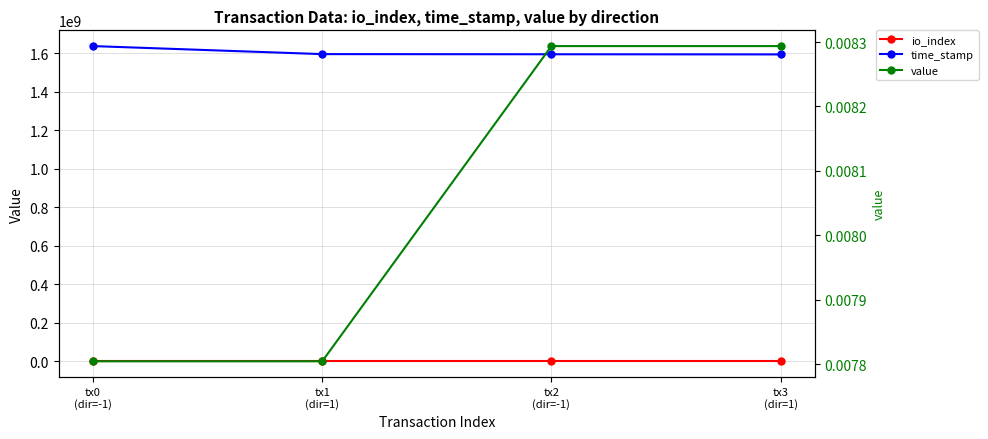

At which label does io_index first exceed 2?

tx0
(dir=-1)